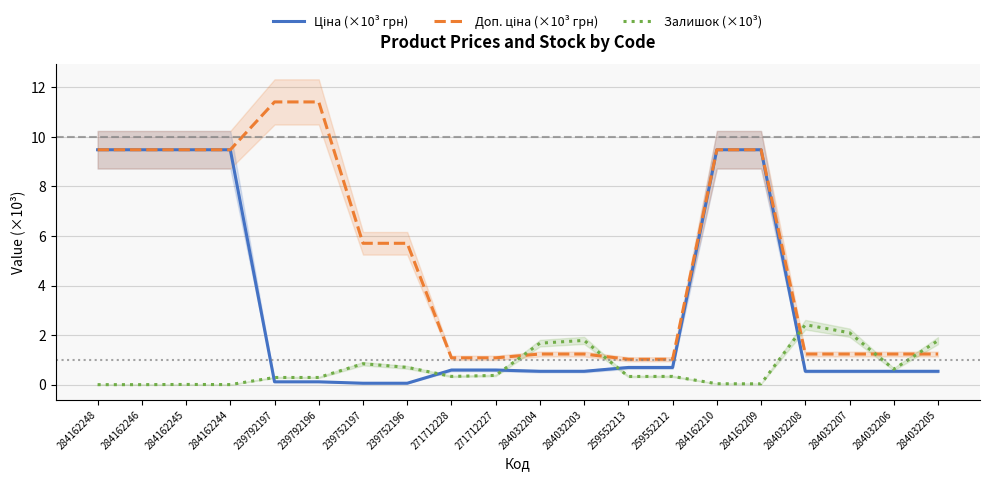

Between 239792196 and 259552212, which series saw the biggest shift?

Доп. ціна (×10³ грн)